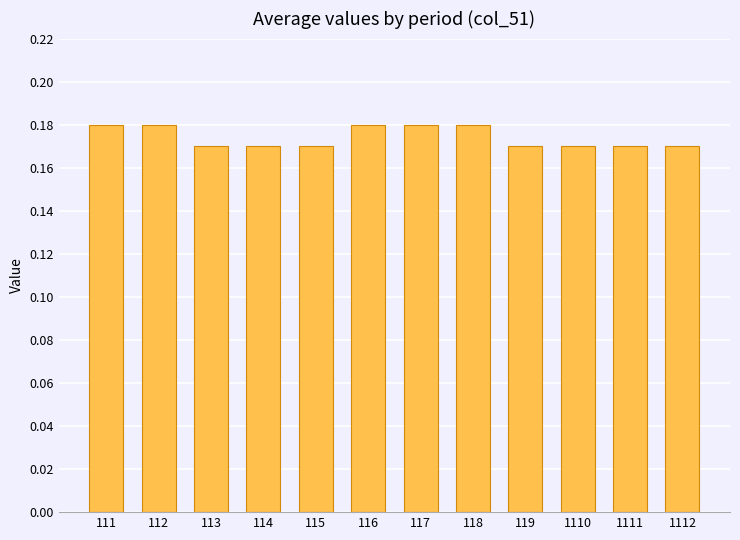

How many bars are there in total?

12